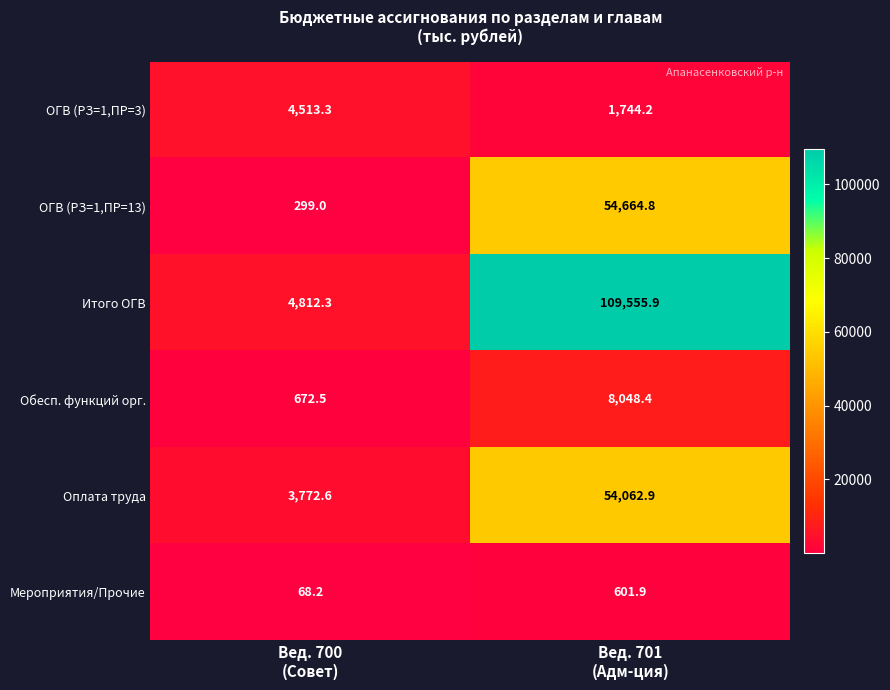

At which category does the chart reach its peak across all series?

Вед. 701
(Адм-ция)